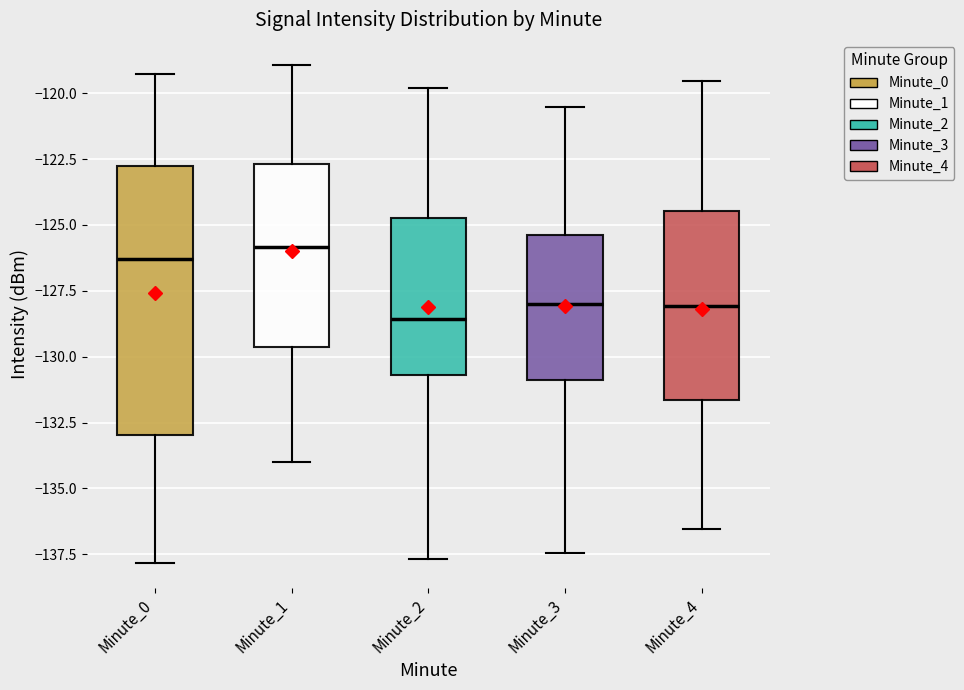

Reading left to right, read every box against the y-axis: the position of its median line, the range the box covers, and the ends of its whiskers. The values are not printed on the chart, so give them approximately, as read against the axis.

Minute_0: median -126.5, box -133.0 to -123.0, whiskers -138.0 to -119.5
Minute_1: median -126.0, box -129.5 to -122.5, whiskers -134.0 to -119.0
Minute_2: median -128.5, box -130.5 to -124.5, whiskers -137.5 to -120.0
Minute_3: median -128.0, box -131.0 to -125.5, whiskers -137.5 to -120.5
Minute_4: median -128.0, box -131.5 to -124.5, whiskers -136.5 to -119.5